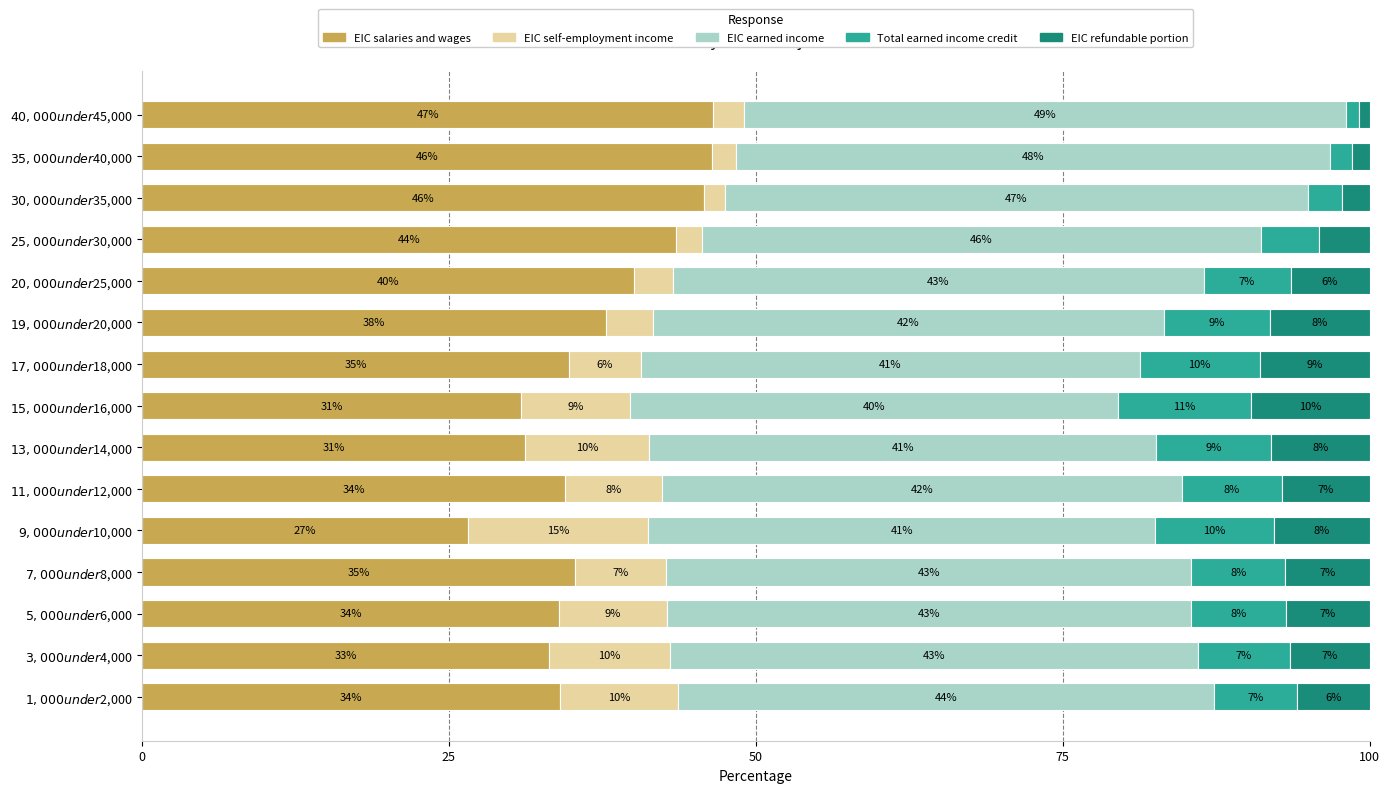

What are all the series names shown in the legend?

EIC salaries and wages, EIC self-employment income, EIC earned income, Total earned income credit, EIC refundable portion